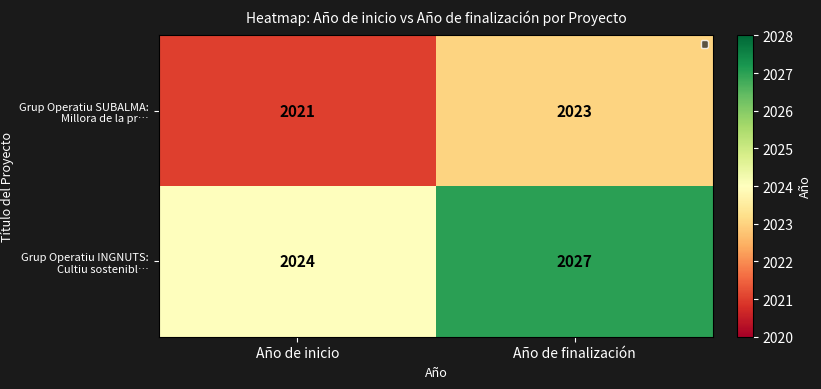

The Grup Operatiu INGNUTS: Cultiu sostenibl… series shows 3070 at Año de inicio. True or false?

False